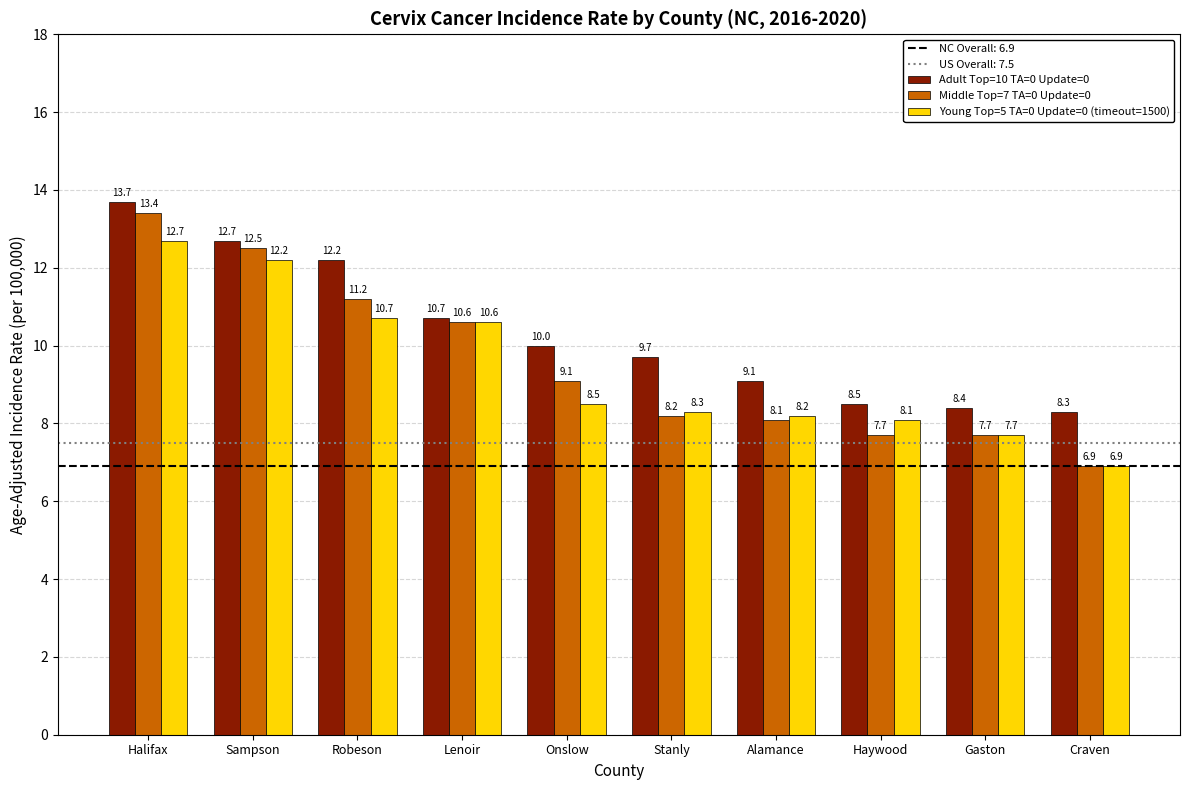

What is the difference between the highest and lowest values at Sampson?

0.5